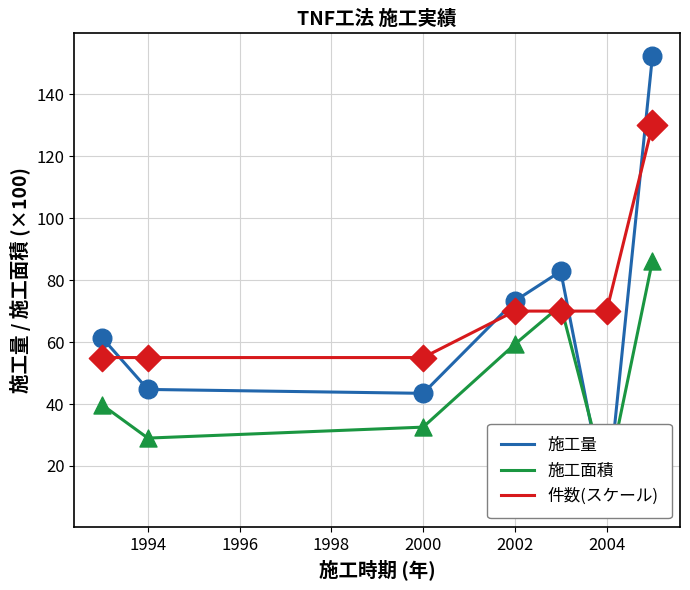

What is the minimum value for 件数(スケール)?

55